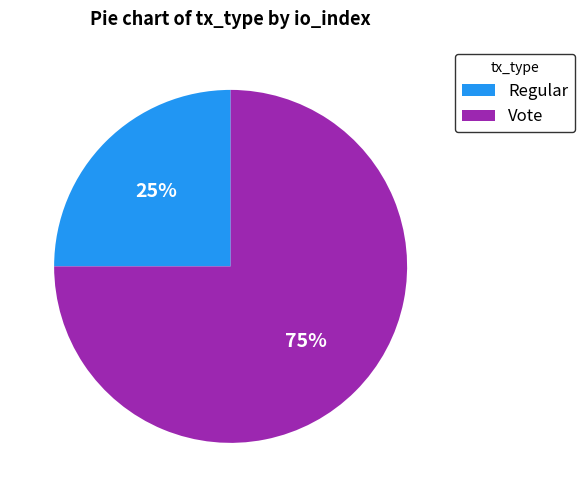

Which slice is the largest?

Vote